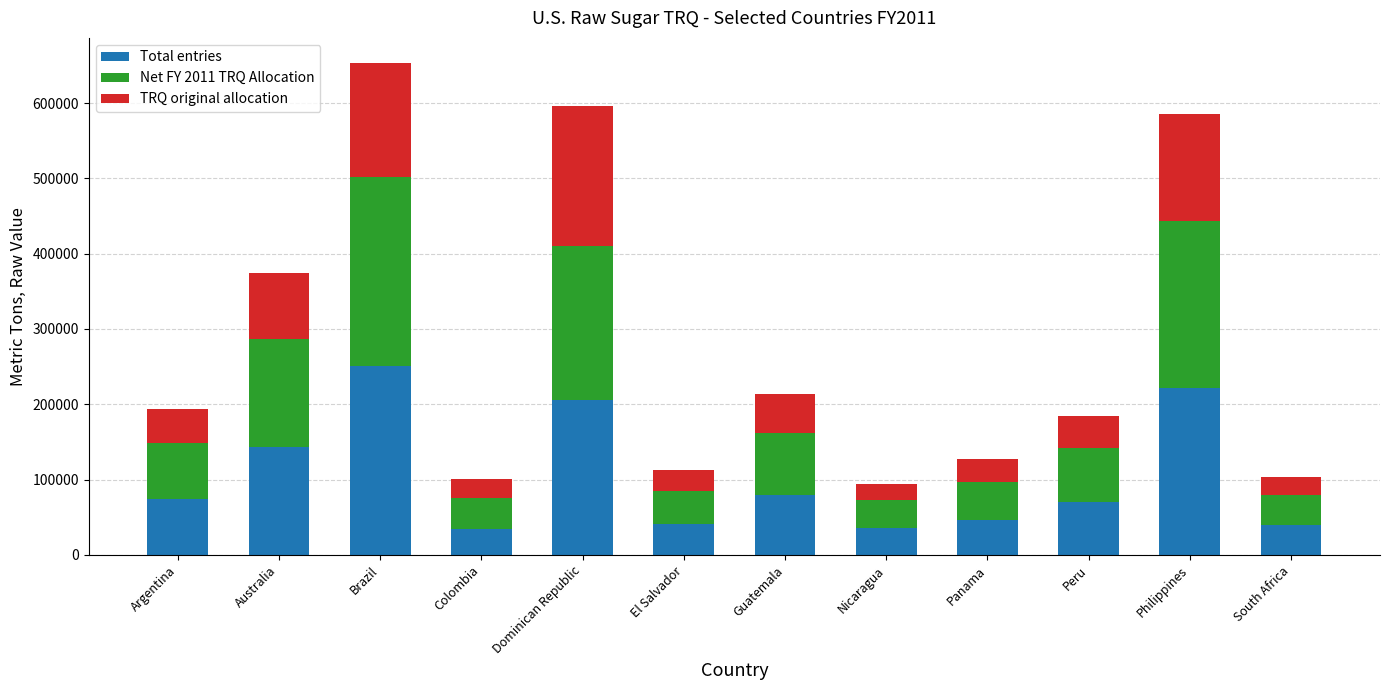

What is the total value across all series at South Africa?

103718